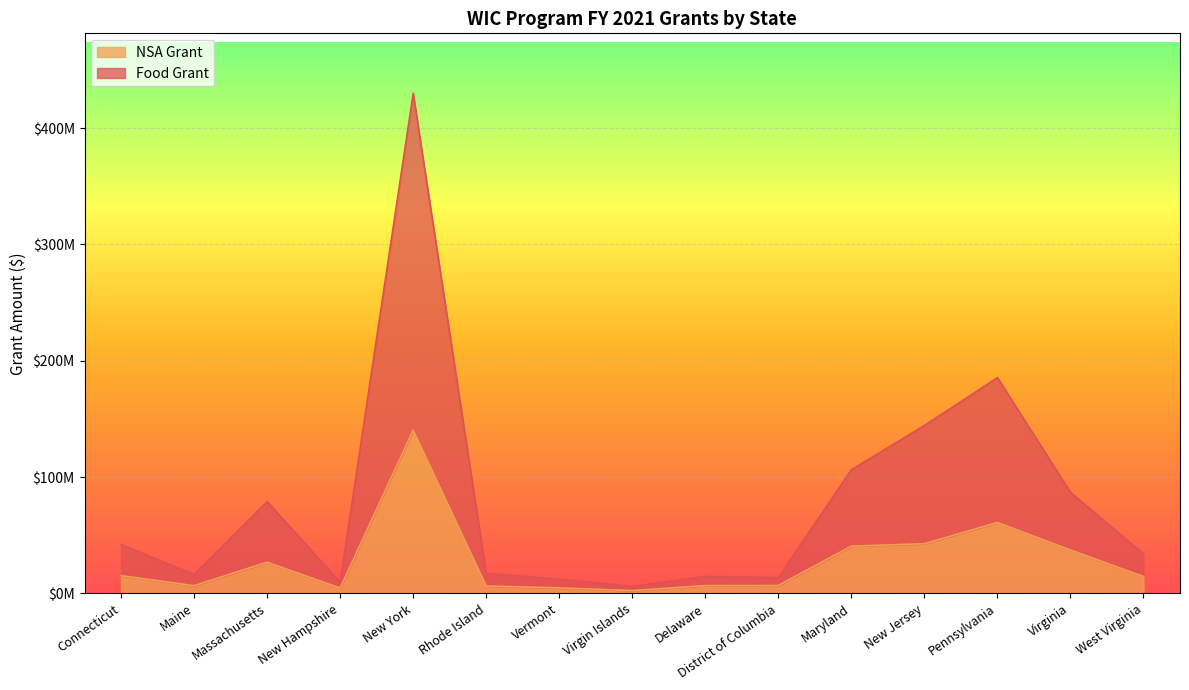

How many data points in NSA Grant are less than 14?

7